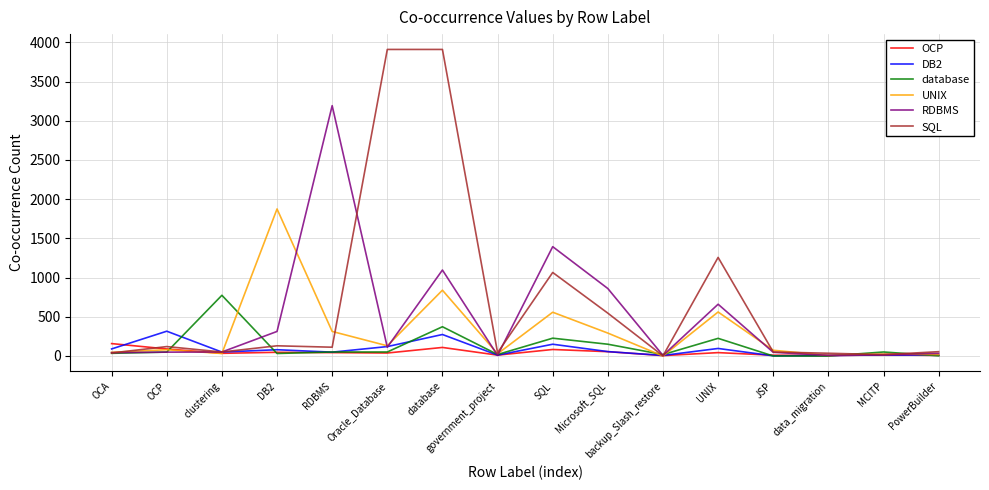

True or false: SQL and DB2 cross at least once.

True